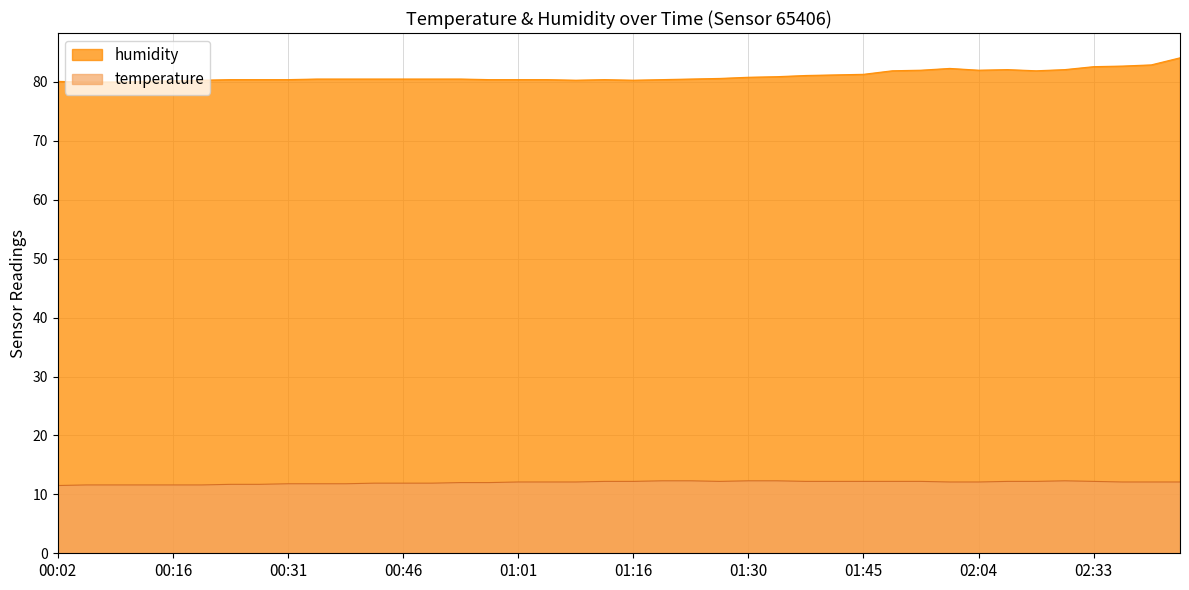

True or false: temperature and humidity intersect in this chart.

False